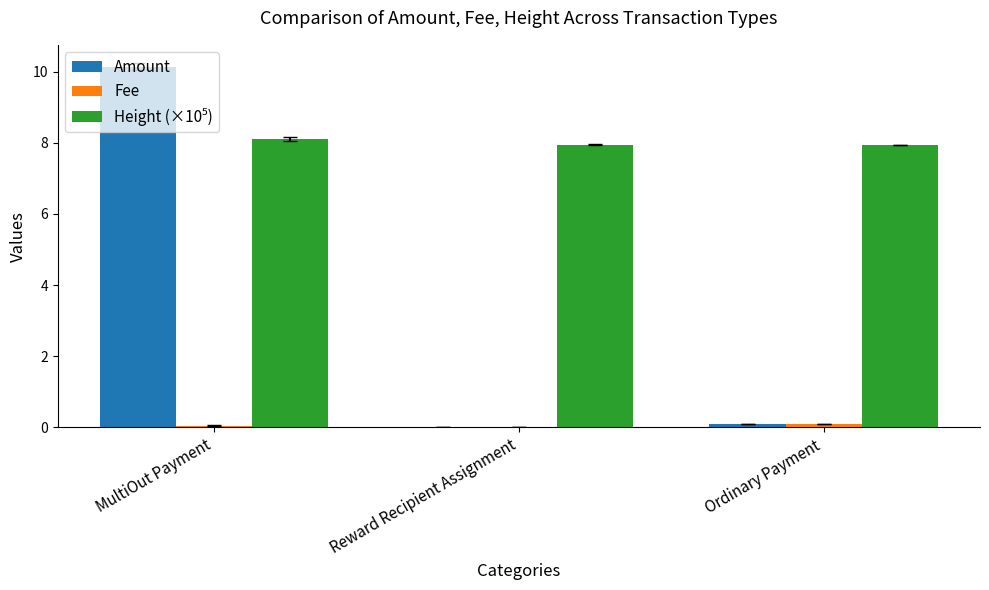

What is the total value across all series at Ordinary Payment?

8.1